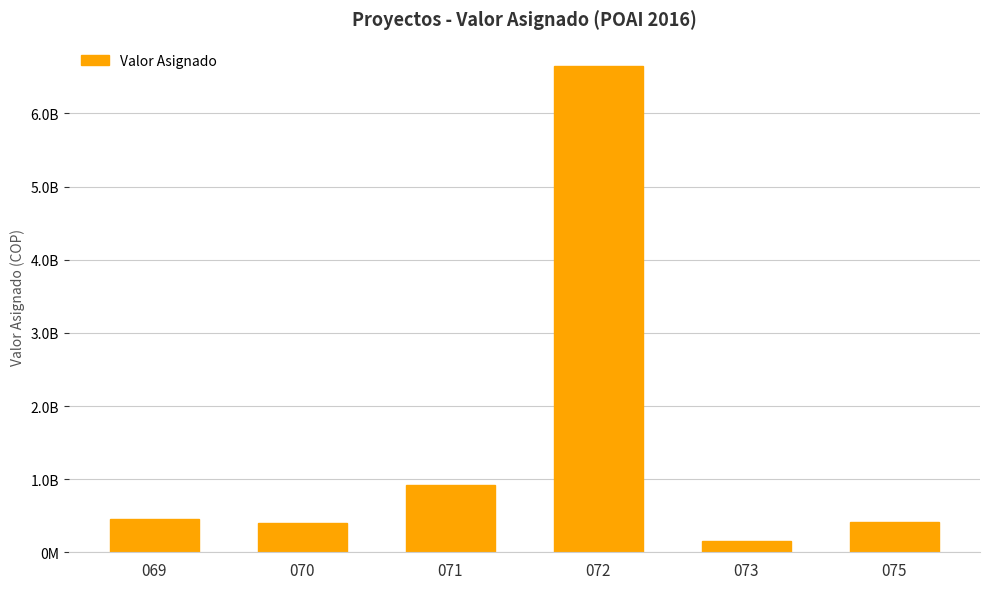

Are the bars horizontal?

No